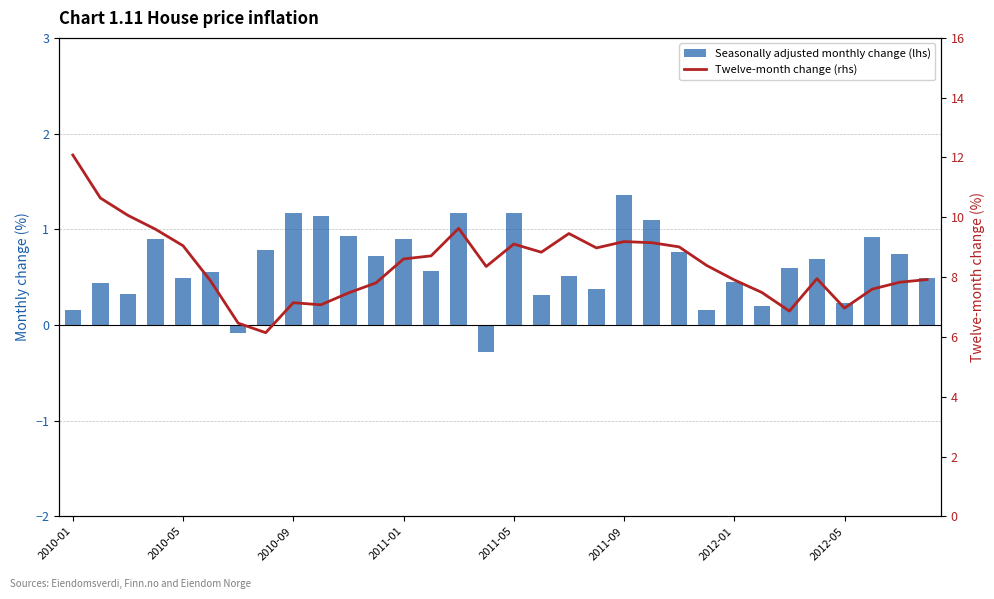

Reading left to right, transcribe all the data shown in this chart.

Seasonally adjusted monthly change (lhs): 0.2	0.4	0.3	0.9	0.5	0.6	-0.1	0.8	1.2	1.1	0.9	0.7	0.9	0.6	1.2	-0.3	1.2	0.3	0.5	0.4	1.4	1.1	0.8	0.2	0.4	0.2	0.6	0.7	0.2	0.9	0.7	0.5
Twelve-month change (rhs): 12.1	10.6	10.1	9.6	9.0	7.9	6.5	6.1	7.1	7.1	7.5	7.8	8.6	8.7	9.6	8.4	9.1	8.8	9.5	9.0	9.2	9.2	9.0	8.4	7.9	7.5	6.9	7.9	7.0	7.6	7.8	7.9